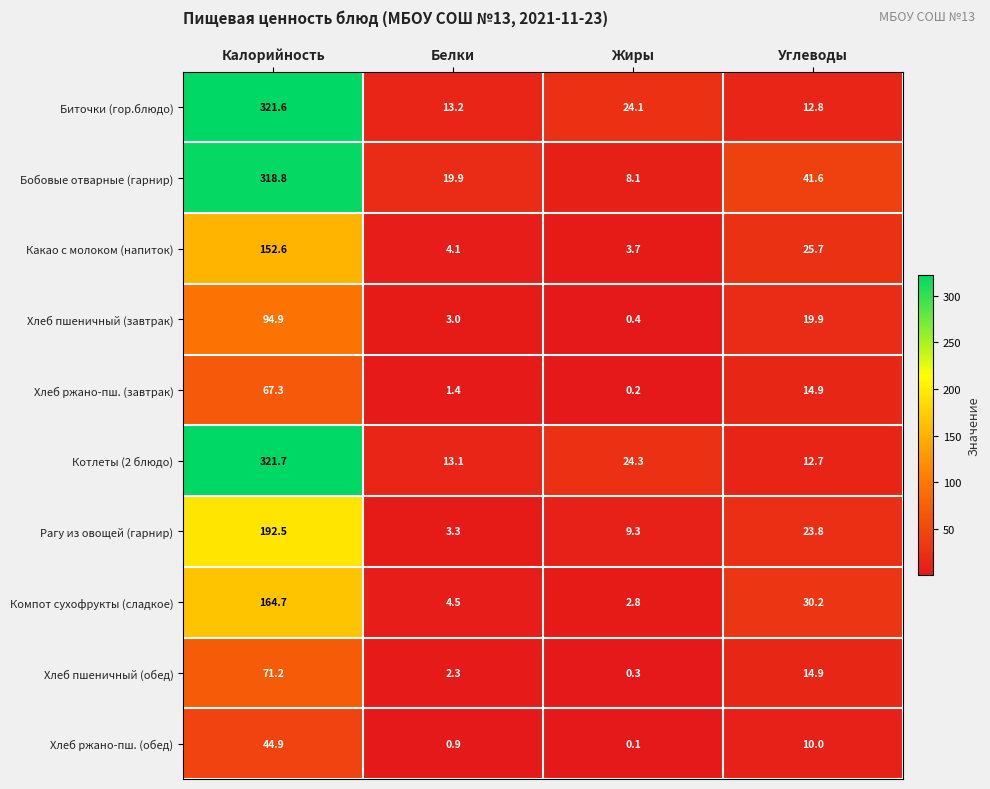

How many categories are shown in the chart?

4